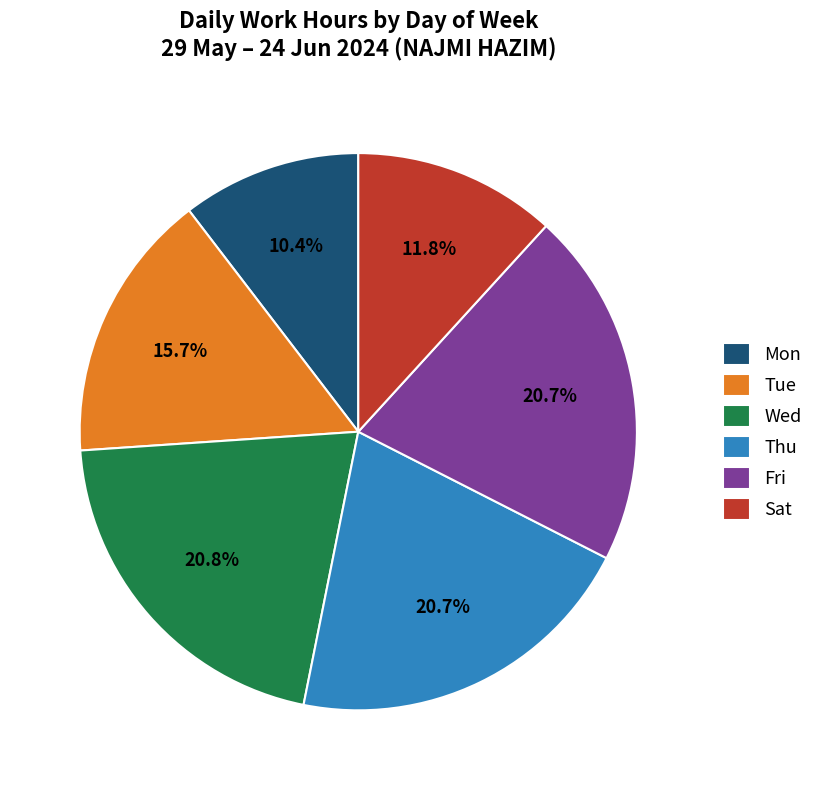

What is the smallest slice in the pie chart?

Mon